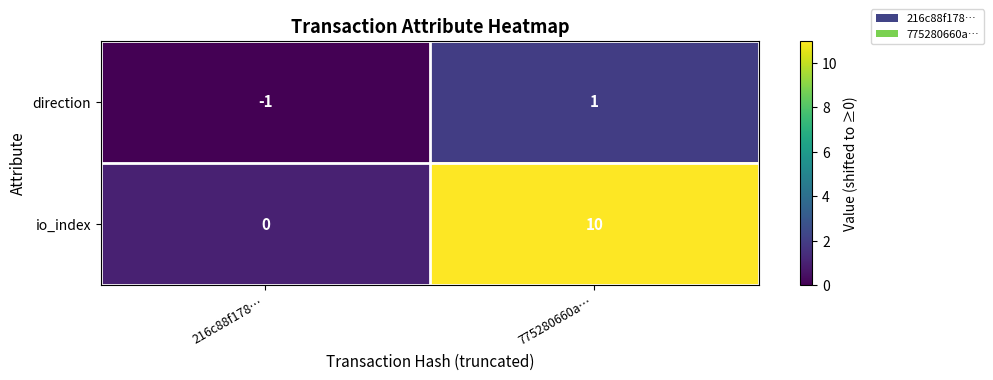

What is the difference between the maximum and minimum values in the io_index series?

10